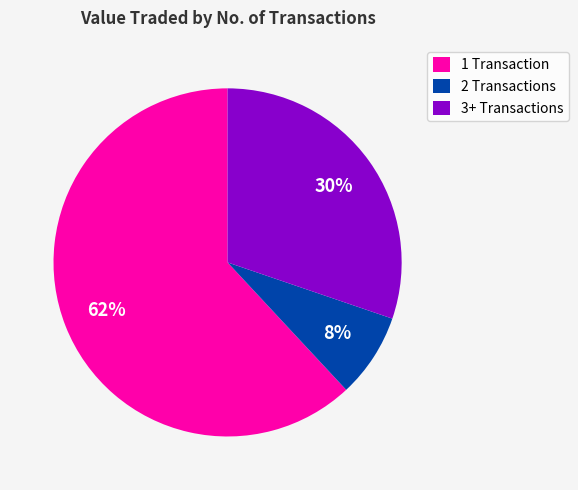

Rank the categories by value from highest to lowest.

1 Transaction, 3+ Transactions, 2 Transactions